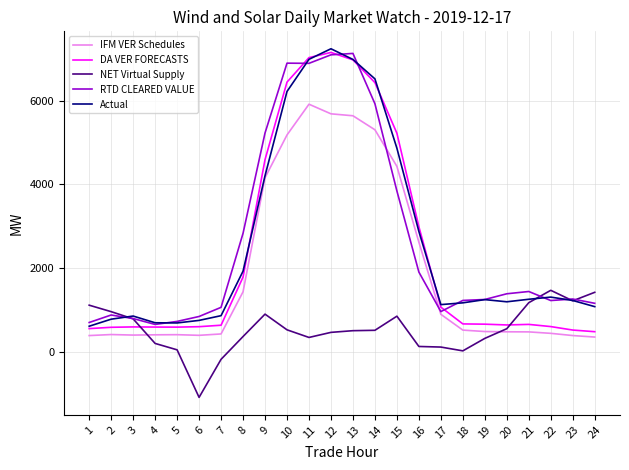

What is the maximum value for IFM VER Schedules?

5913.8